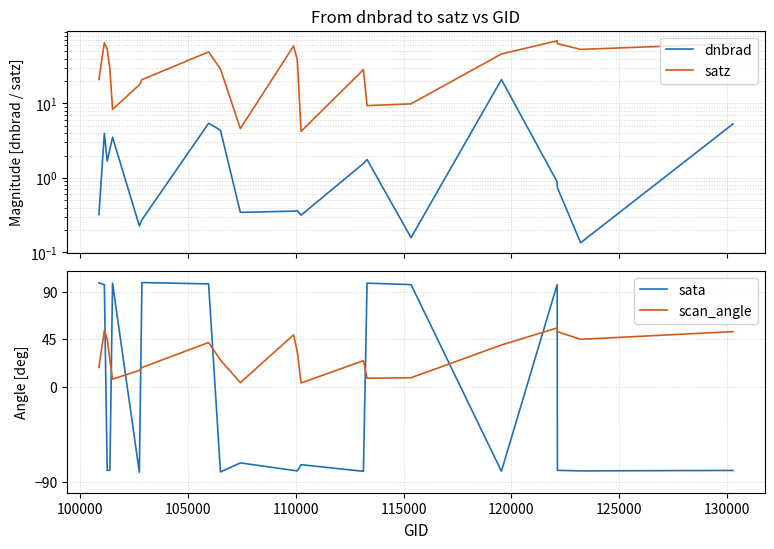

How many values in the sata series exceed -78?

10